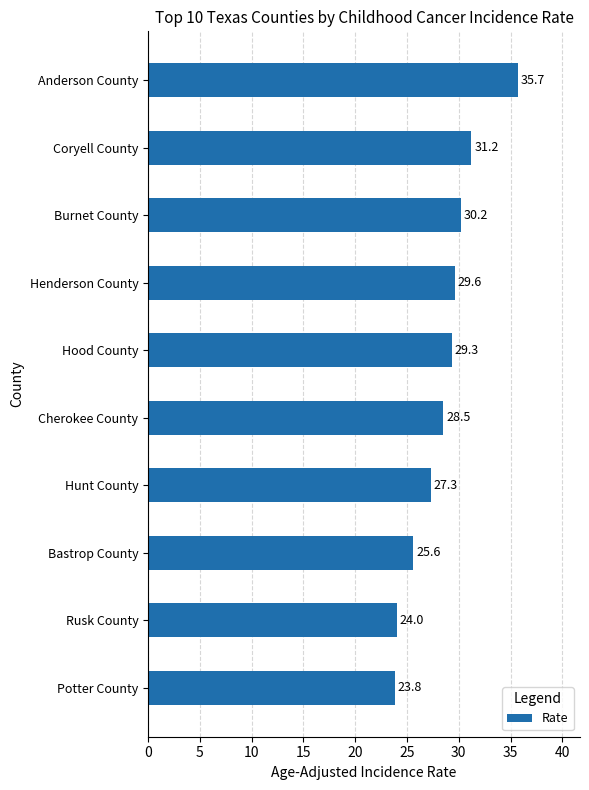

True or false: the data shows 27.3 at Hunt County.

True